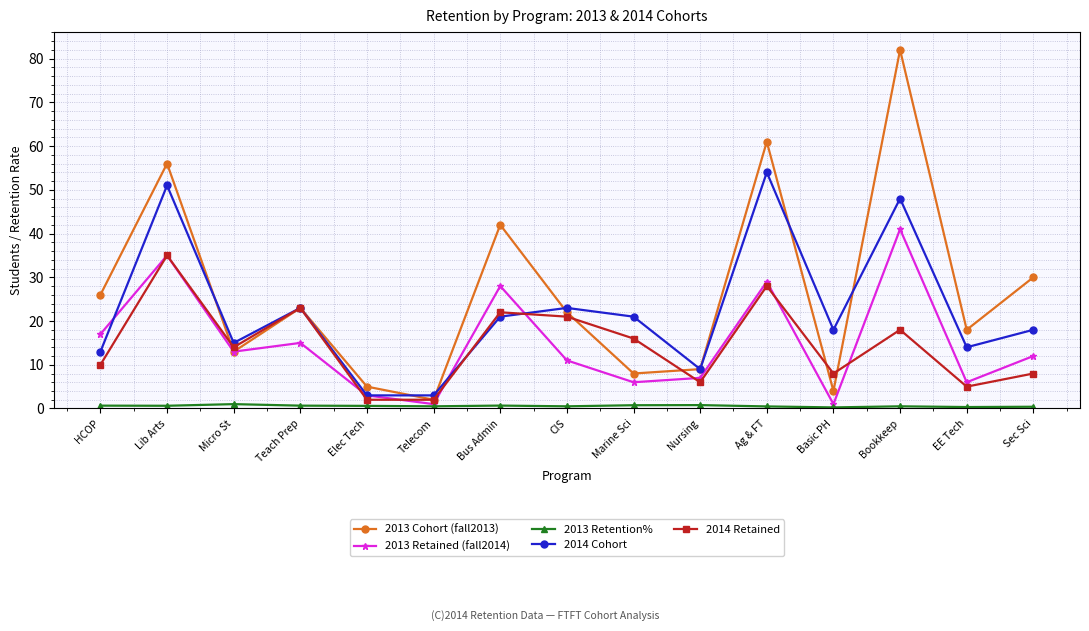

True or false: 2014 Retained and 2013 Retention% cross at least once.

False